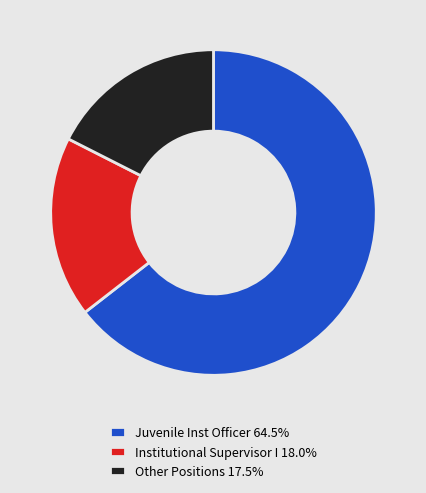

Does any single category account for the majority?

Yes